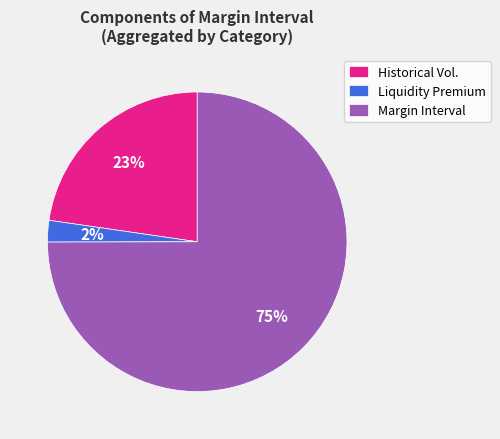

Rank the categories by value from highest to lowest.

Margin Interval, Historical Vol., Liquidity Premium